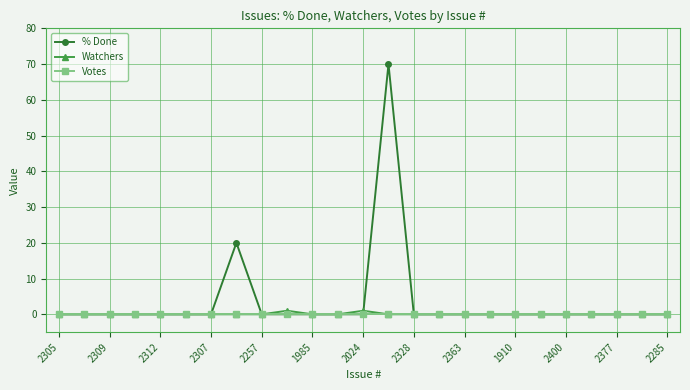

List the series in order of their peak value, highest first.

% Done, Watchers, Votes